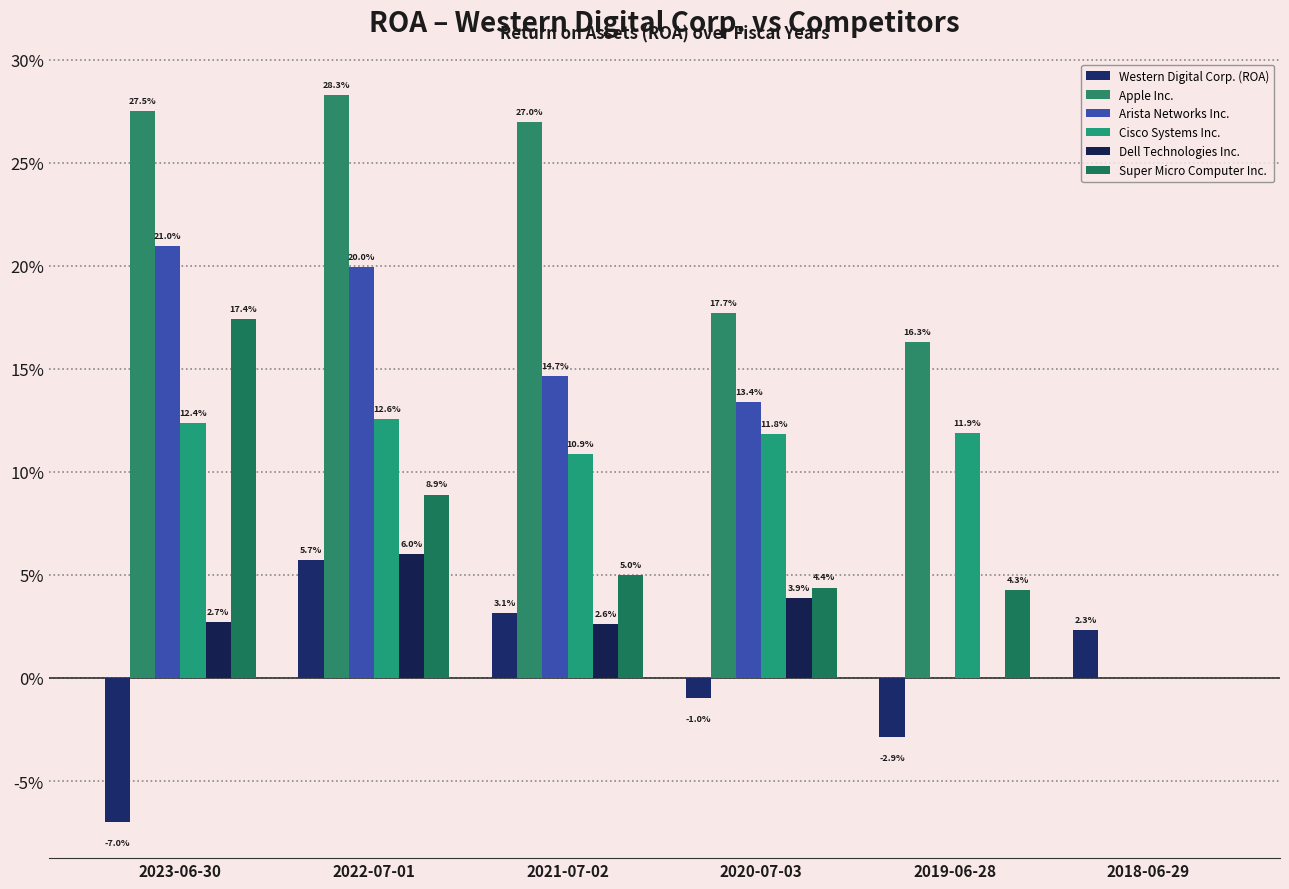

Is it true that Super Micro Computer Inc. equals 0.0 at 2022-07-01?

False